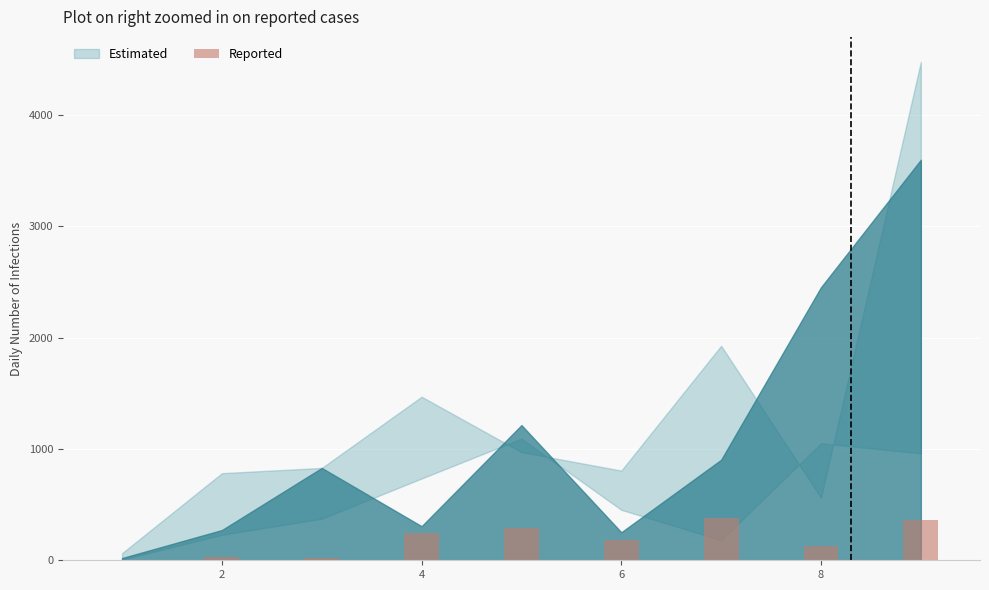

What is the maximum value shown in the chart?

379.6